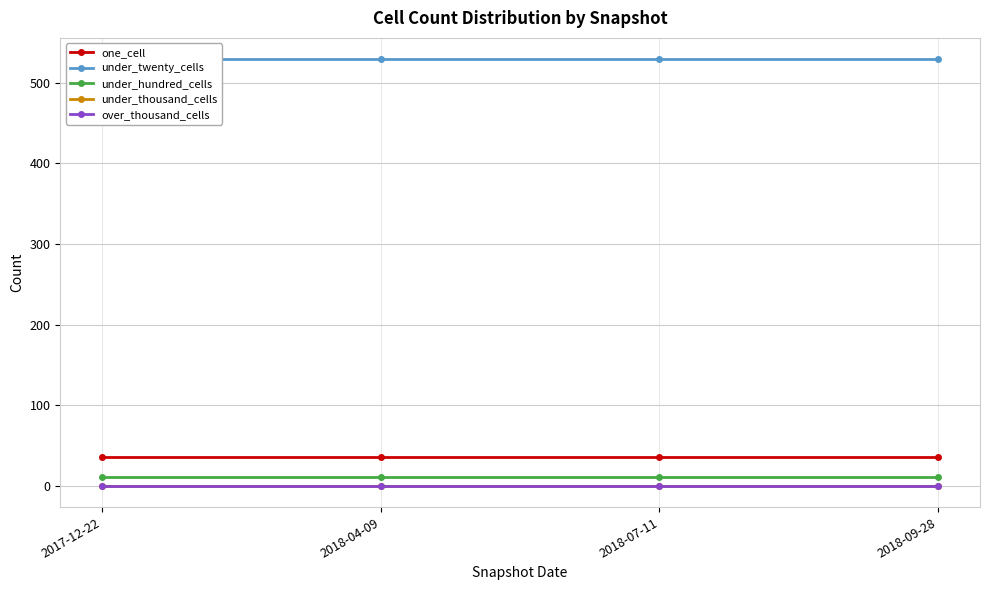

True or false: under_twenty_cells has more than 2 points higher than both neighbors.

False